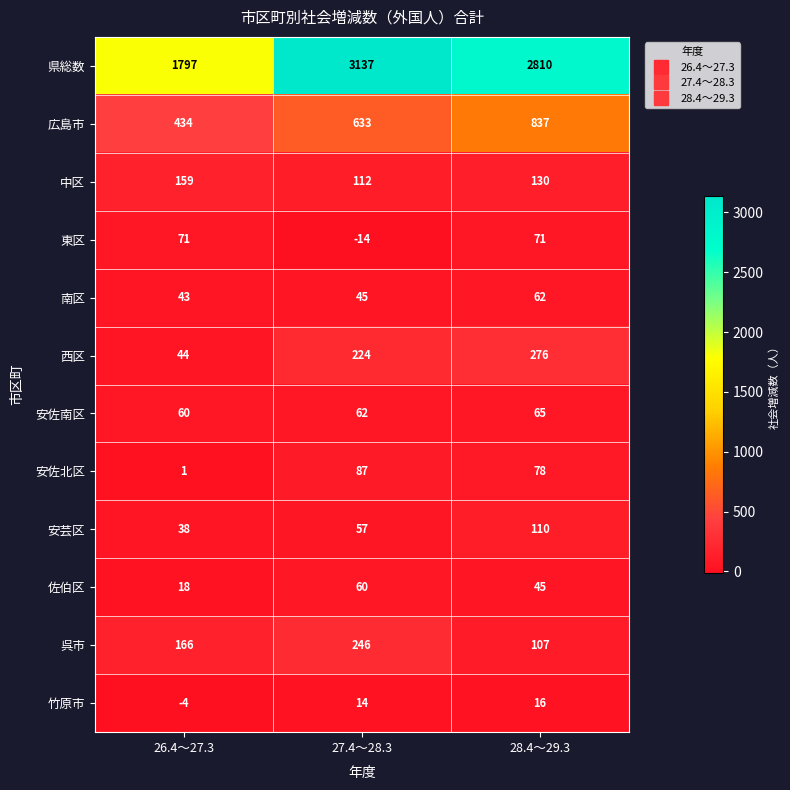

Which series has the widest spread of values?

県総数